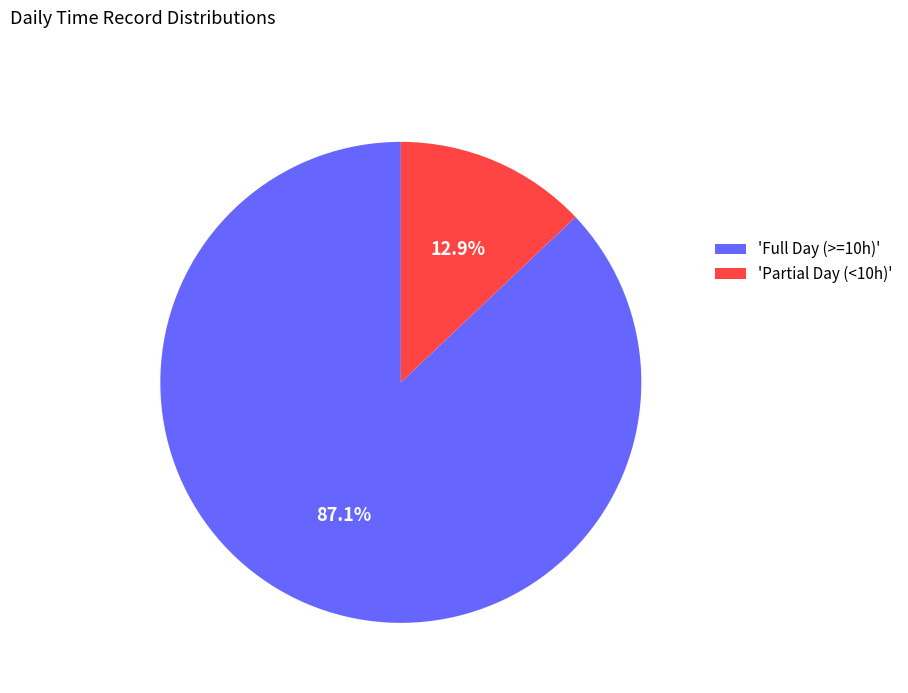

Between 'Partial Day (<10h)' and 'Full Day (>=10h)', which is larger?

'Full Day (>=10h)'